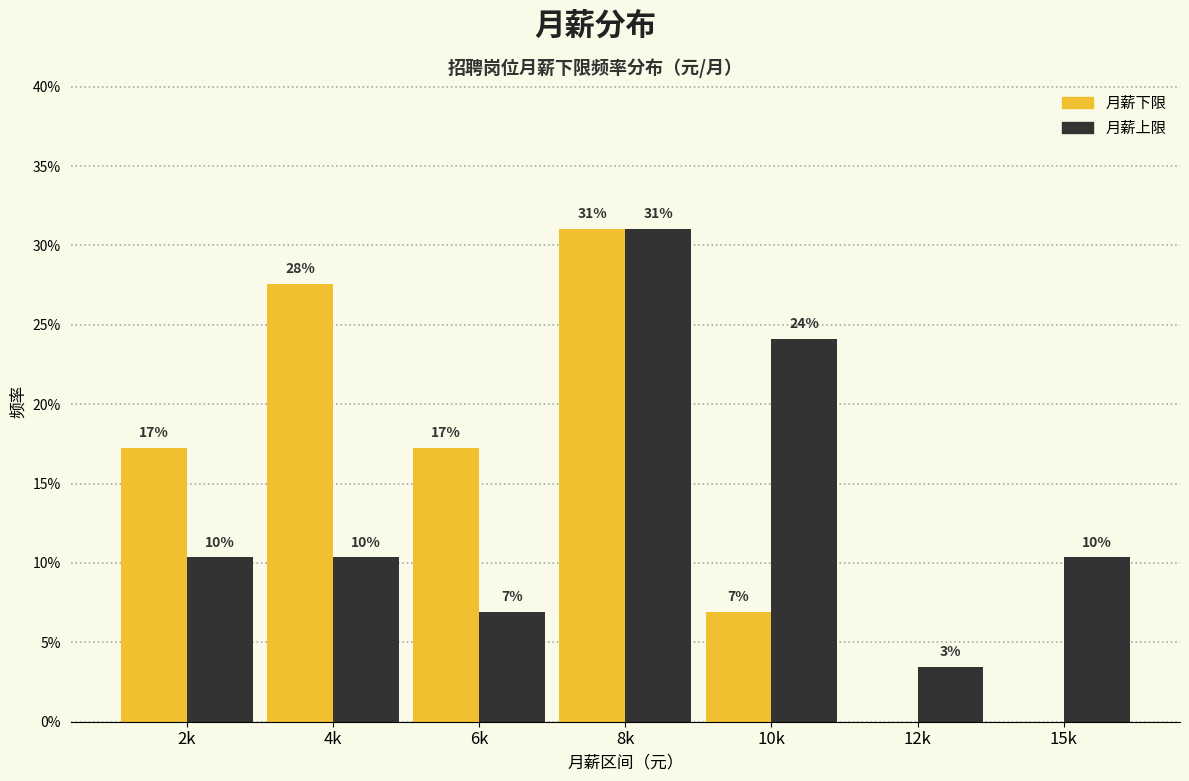

Are the bars grouped side by side (vs. stacked)?

Yes